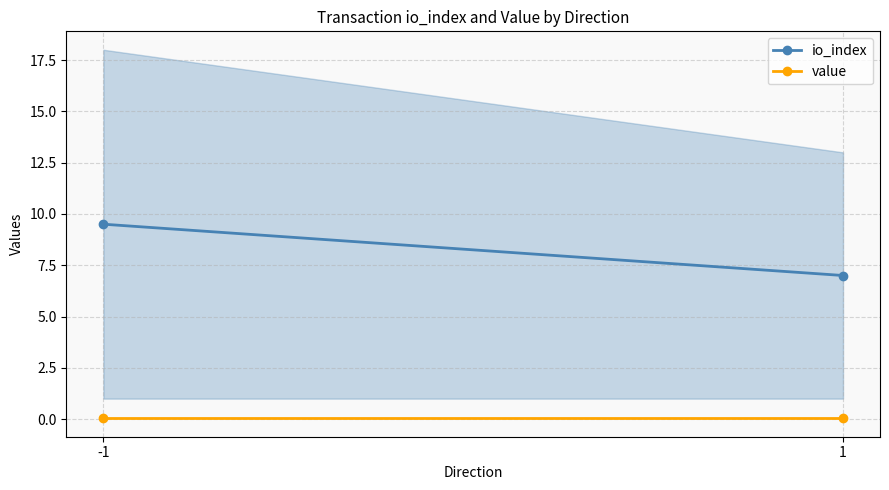

What are all the series names shown in the legend?

io_index, value